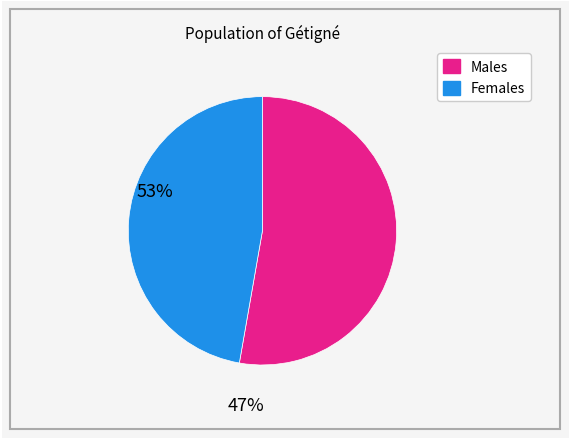

Is there a majority slice in this chart?

Yes